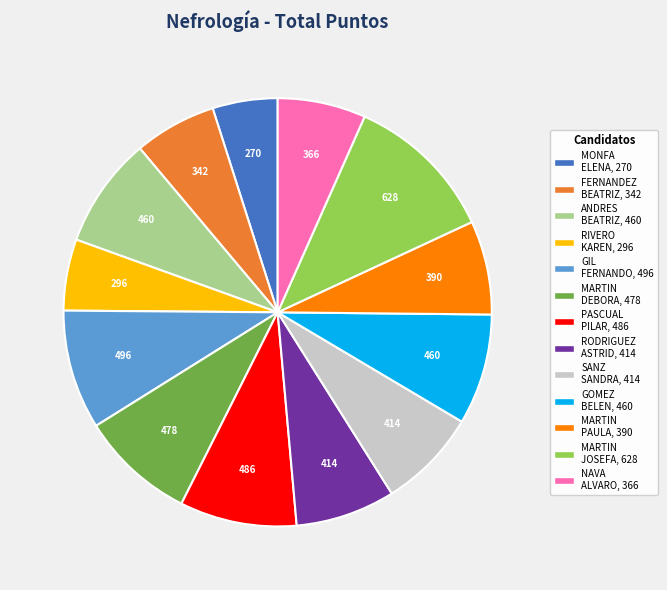

Count the number of slices in the pie.

13